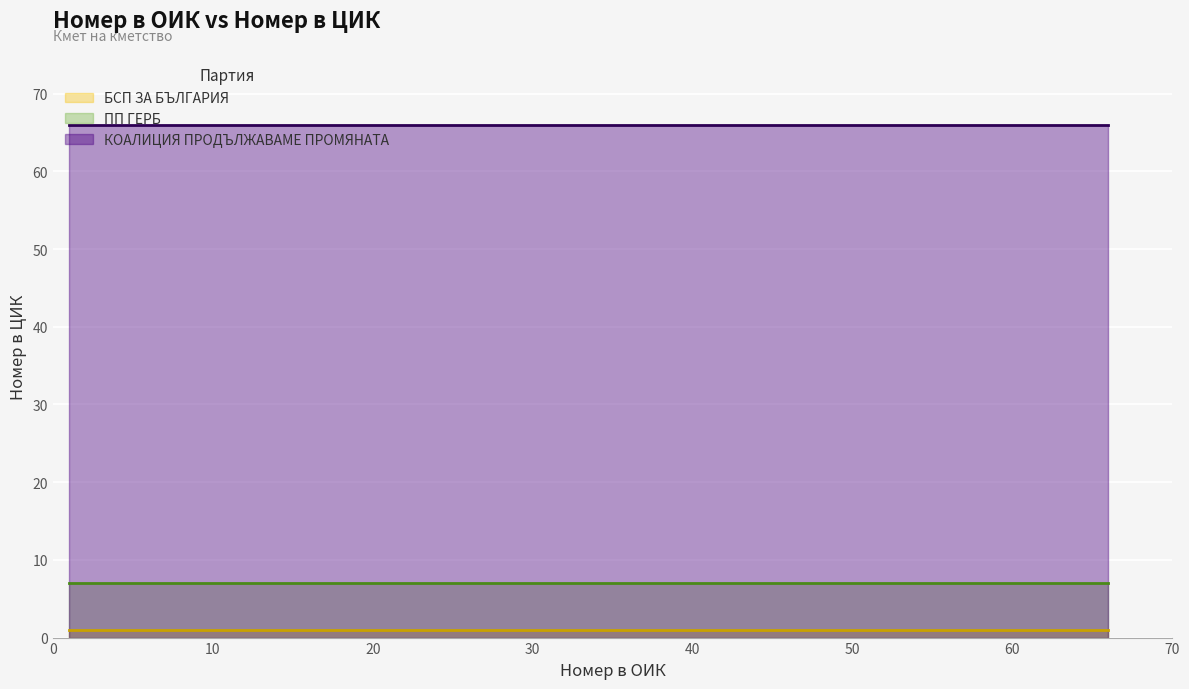

Which series has the largest total across all categories?

КОАЛИЦИЯ ПРОДЪЛЖАВАМЕ ПРОМЯНАТА